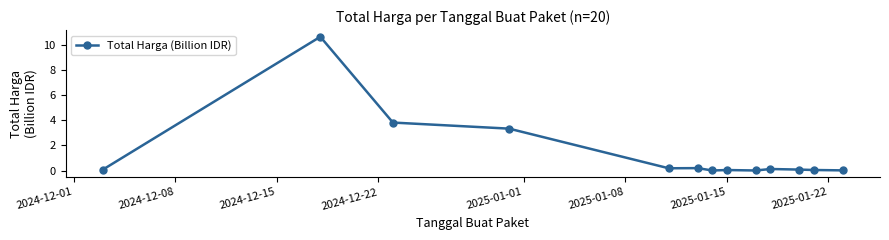

What is the difference between the maximum and minimum values?

10.7